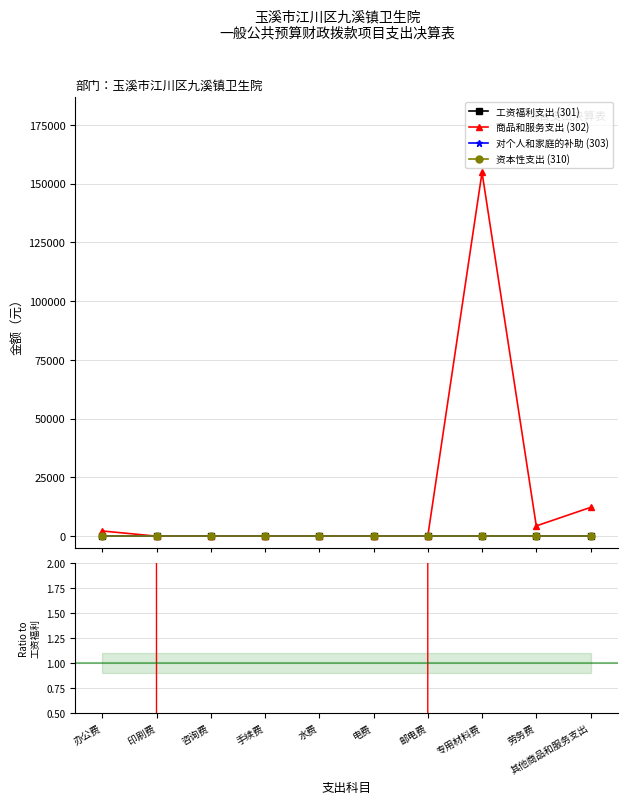

How many series are shown in this chart?

4